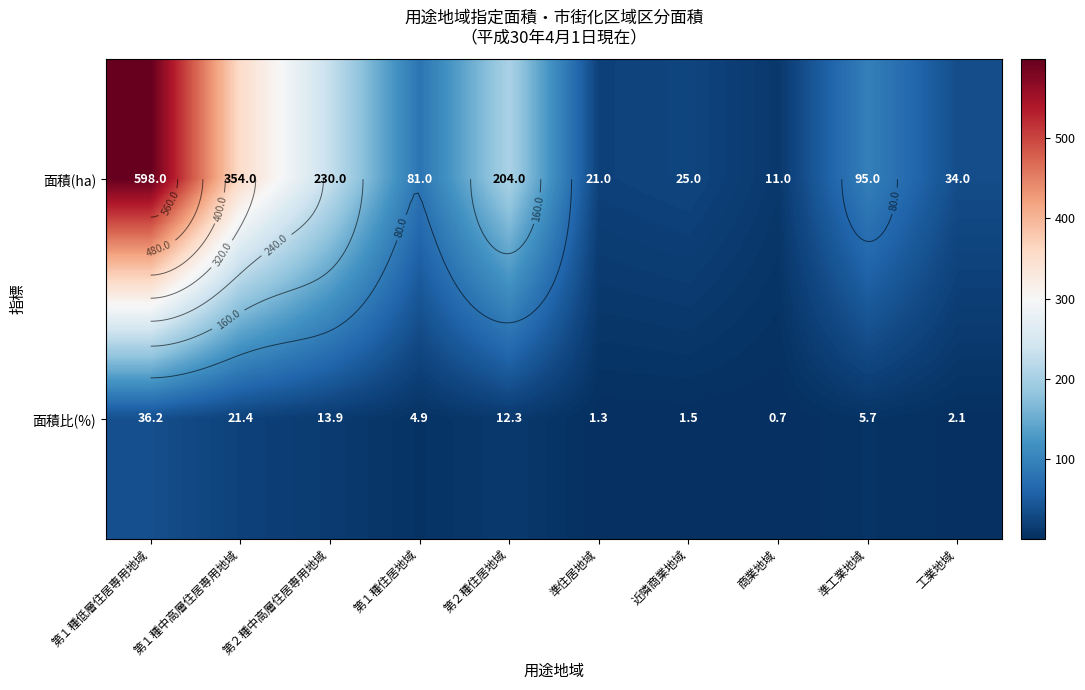

Which label corresponds to the smallest value in the chart?

商業地域